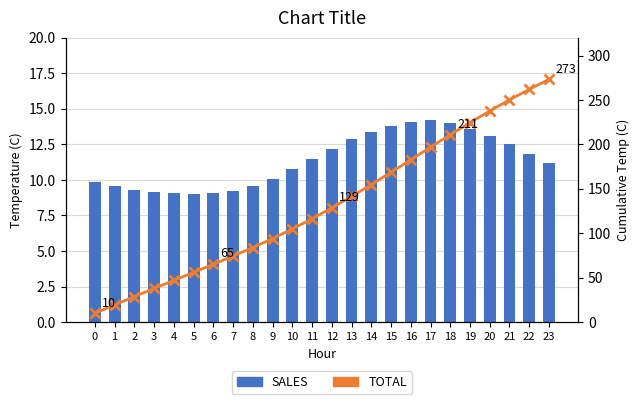

What is the sum of all SALES values?

273.1